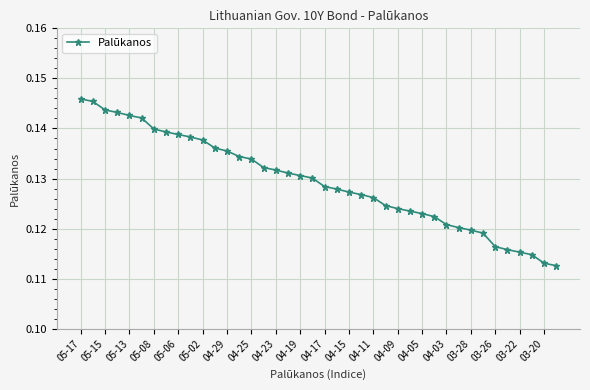

How many values are between 0 and 1?

40